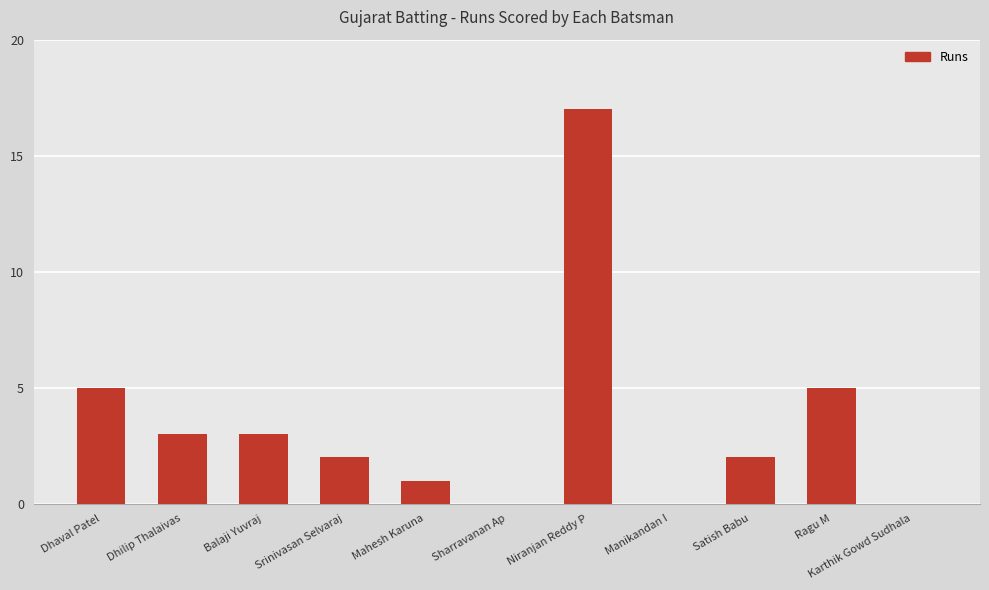

Reading left to right, transcribe all the data shown in this chart.

5	3	3	2	1	0	17	0	2	5	0